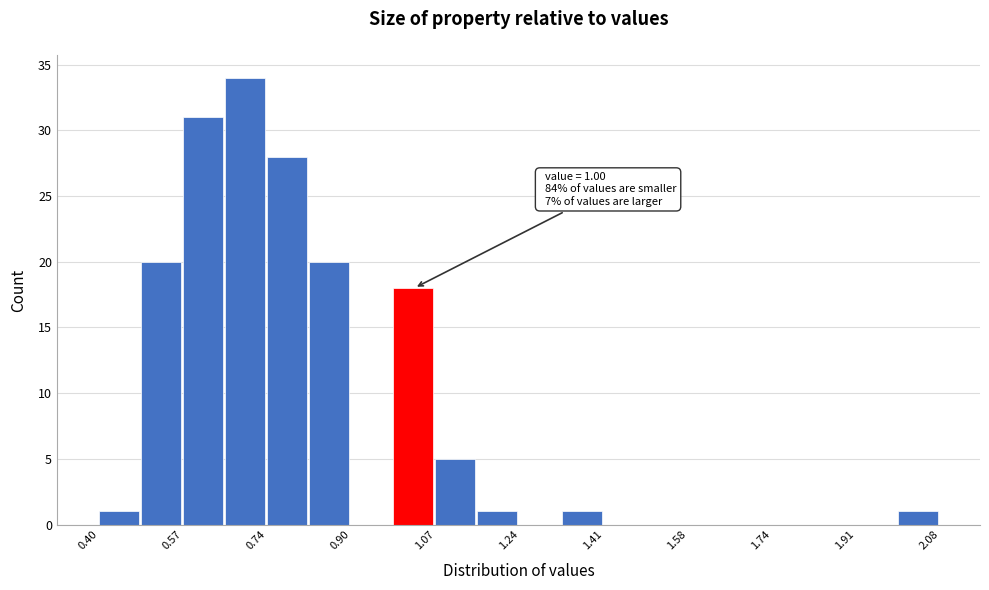

Which range on the x-axis has the tallest bar?

0.652 to 0.736